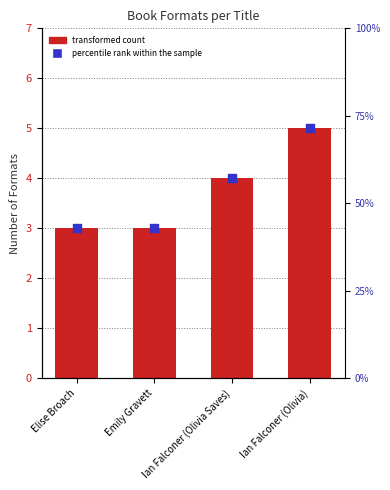

Which series has the largest Y range (max minus min)?

percentile rank within the sample